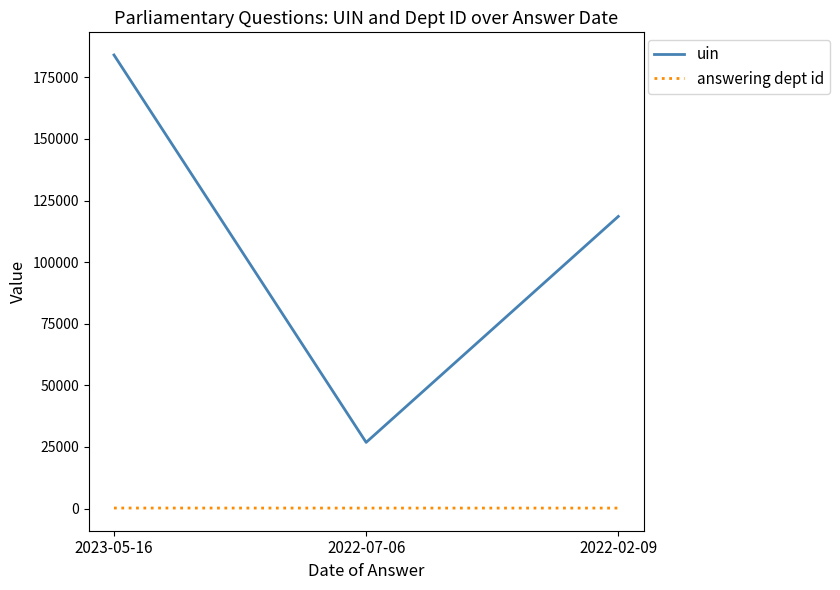

Rank the series at 2022-07-06 from lowest to highest value.

answering dept id, uin